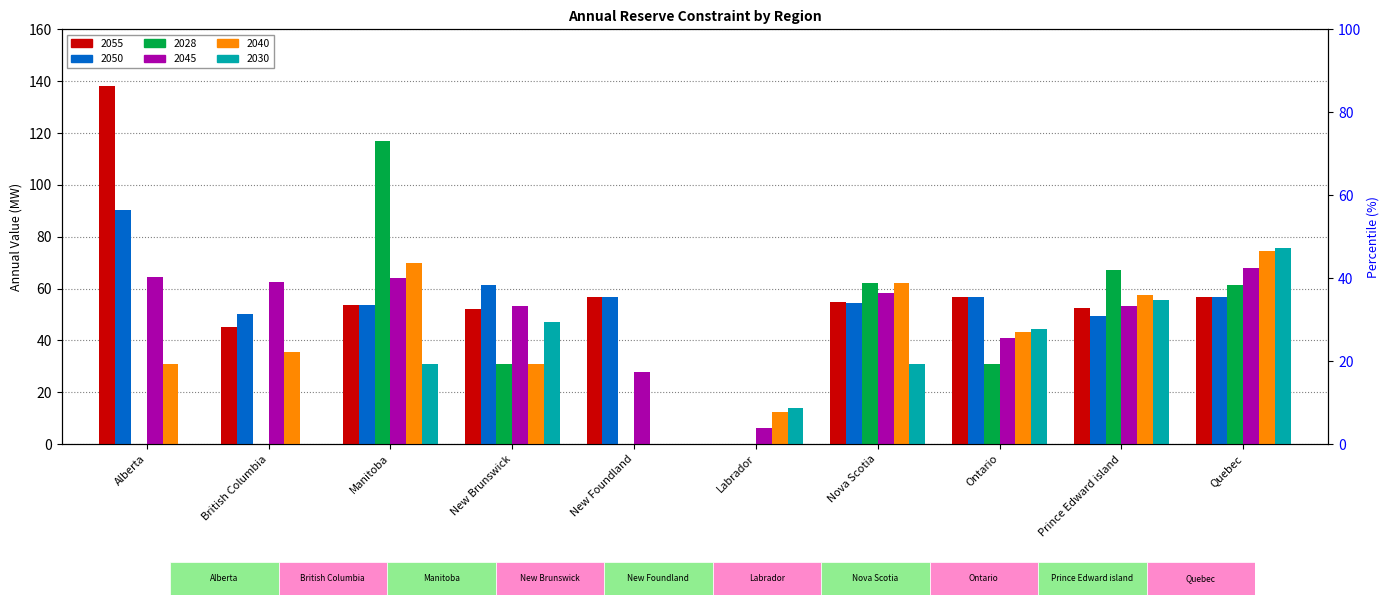

Where does the 2045 series first go above 58?

Alberta